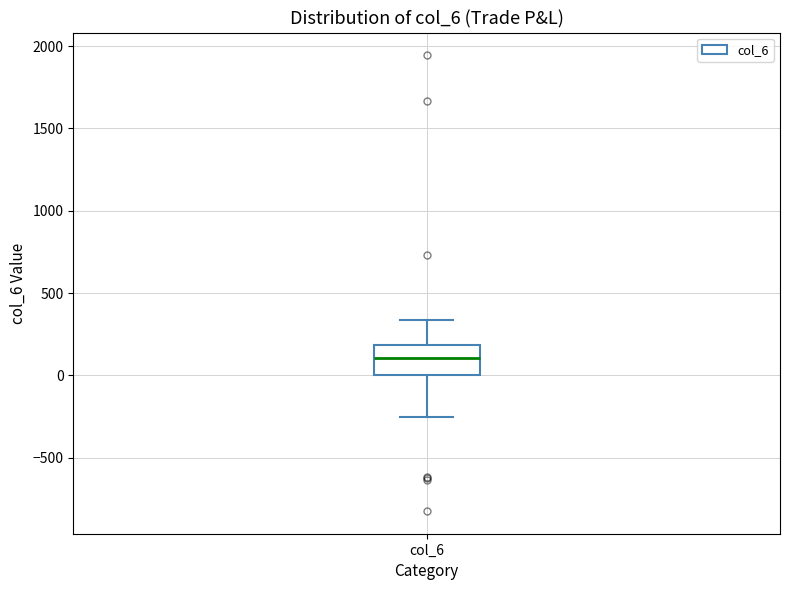

Read this box plot against the y-axis: the position of the median line, the range covered by the box, and the ends of both whiskers. The values are not printed on the chart, so give them approximately, as read against the axis.

median 100, box 0 to 200, whiskers -250 to 350